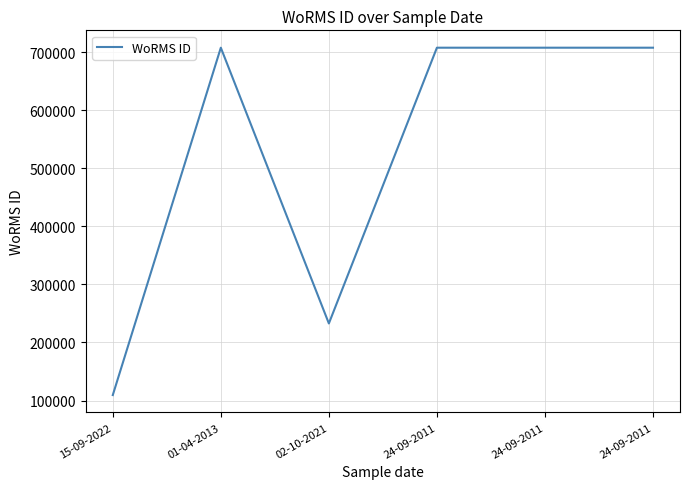

Which has a higher value, 24-09-2011 or 01-04-2013?

24-09-2011